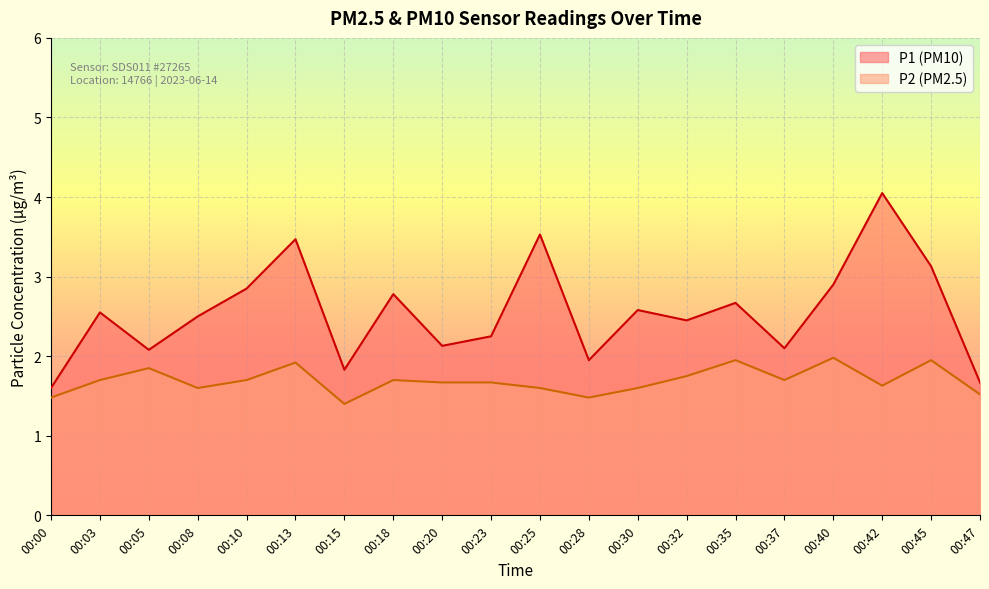

In P2, how many points are higher than both neighbors (excluding endpoints)?

6